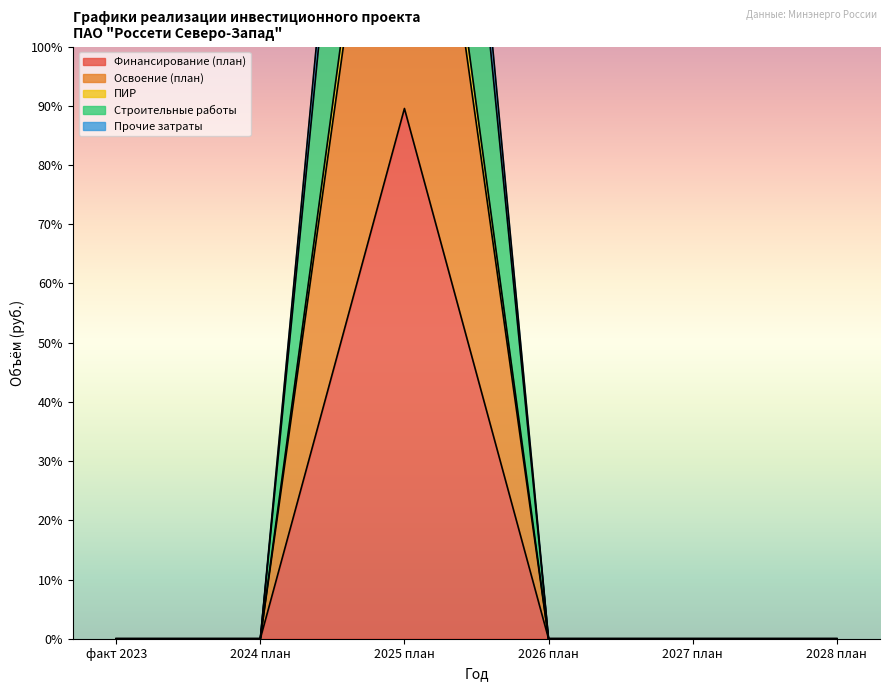

In Освоение (план), how many points are higher than both neighbors (excluding endpoints)?

1